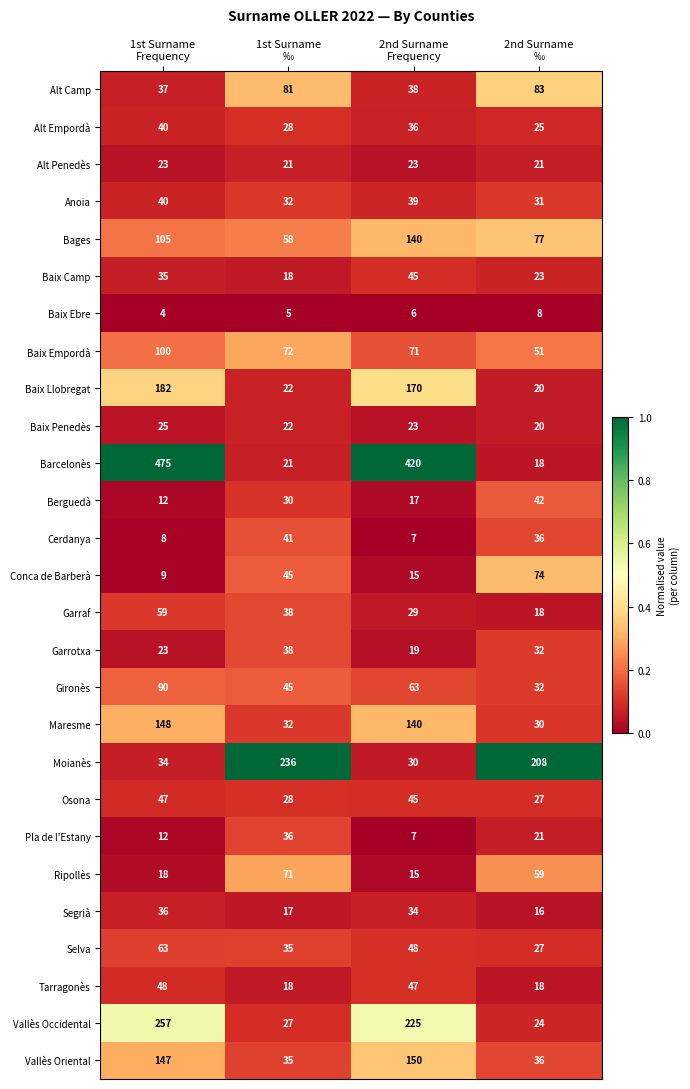

What is the spread (max minus min) of values at 1st Surname
Frequency?

471